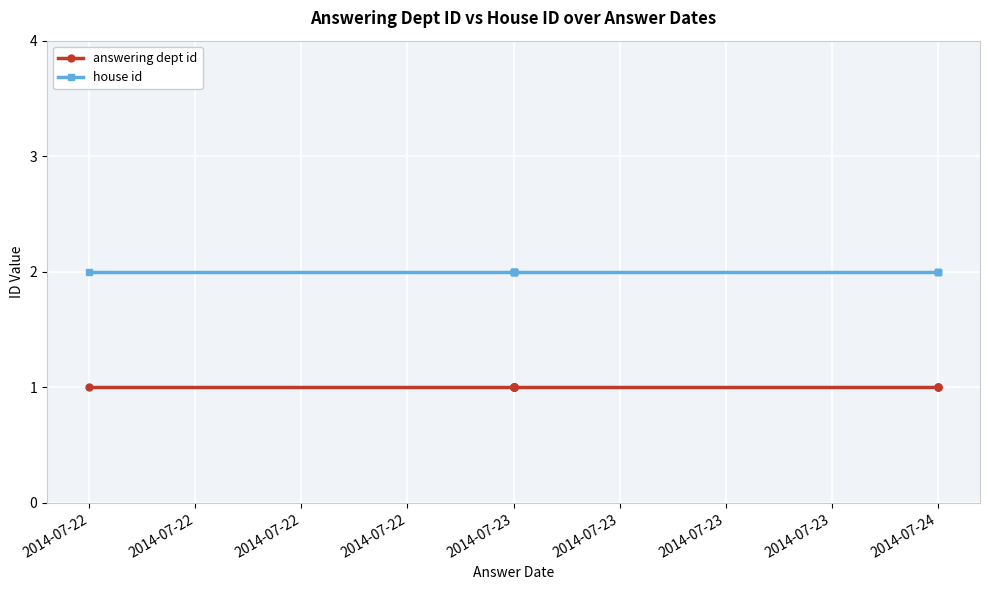

At which label is house id closest to 2?

2014-07-22